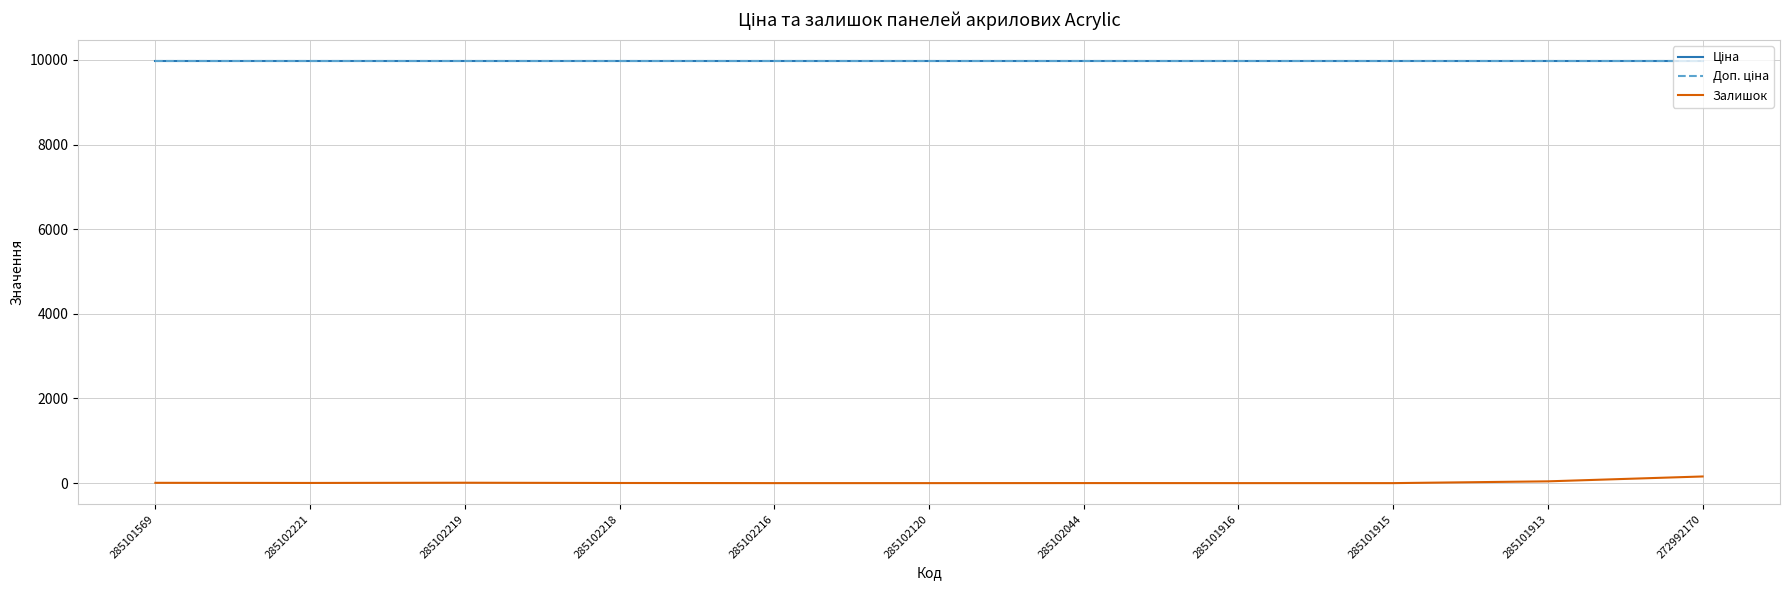

The value of Ціна at 285102120 is 6049.3. True or false?

False